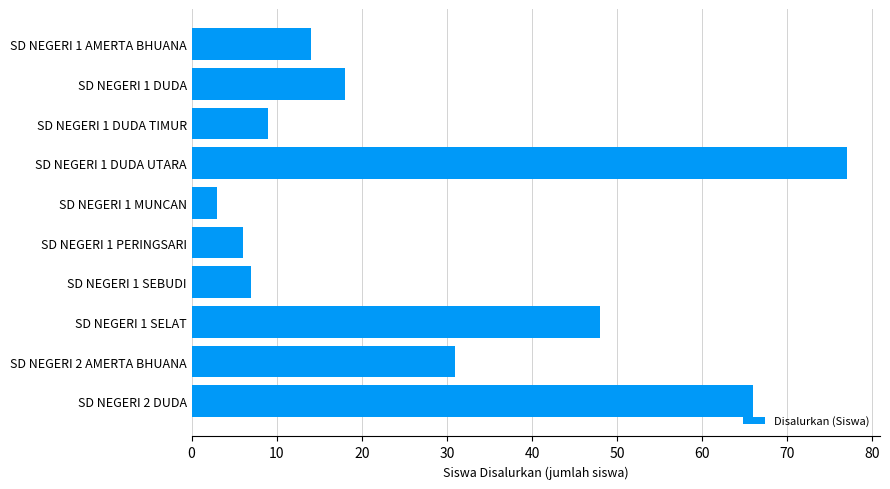

The value at SD NEGERI 2 AMERTA BHUANA is 41. True or false?

False